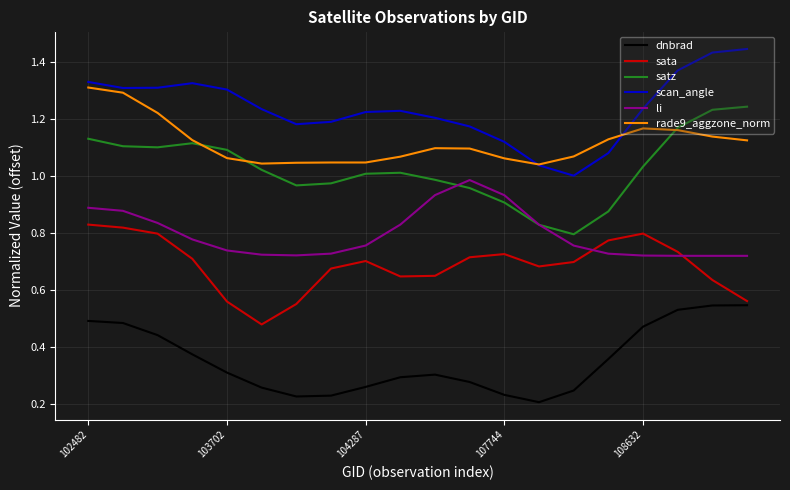

Which series has the largest range (max minus min)?

satz